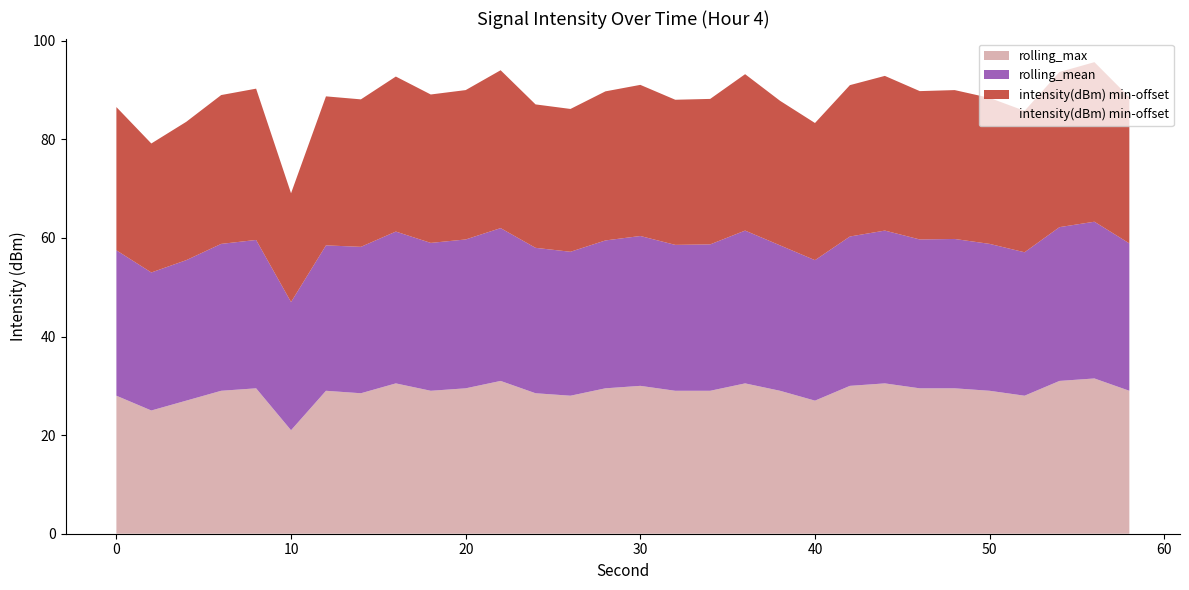

Is the value of rolling_max at 58 greater than the value of rolling_mean at 2?

No